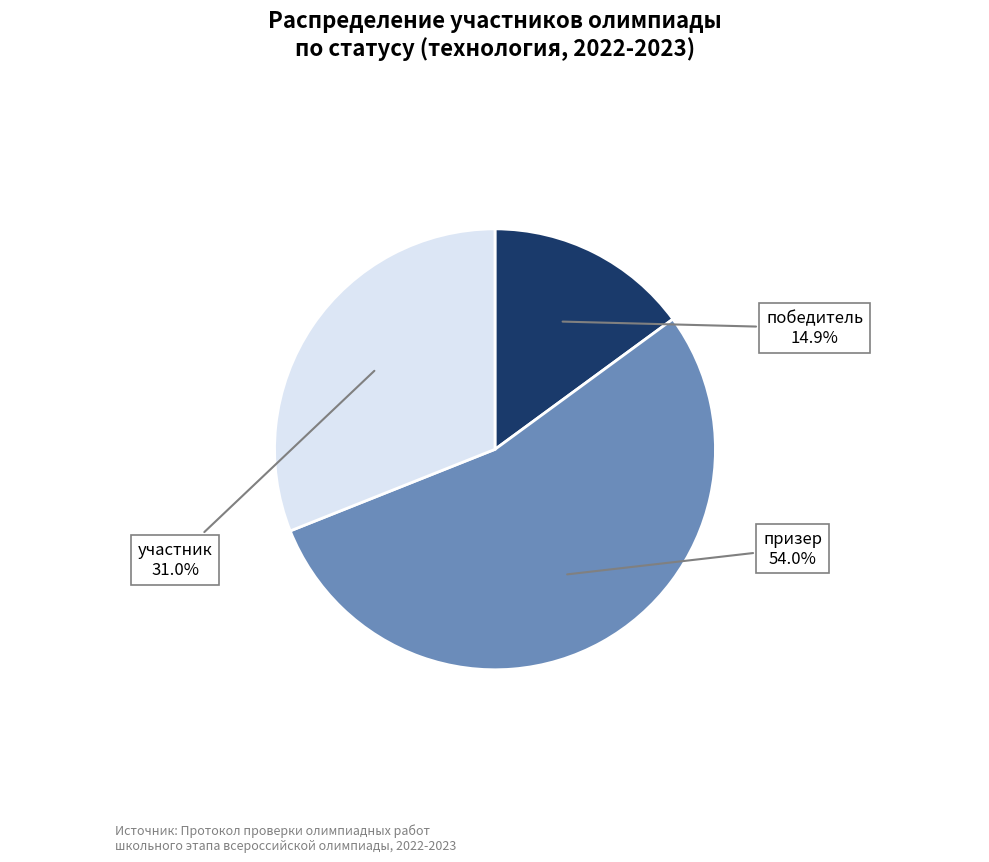

Is there a majority slice in this chart?

Yes